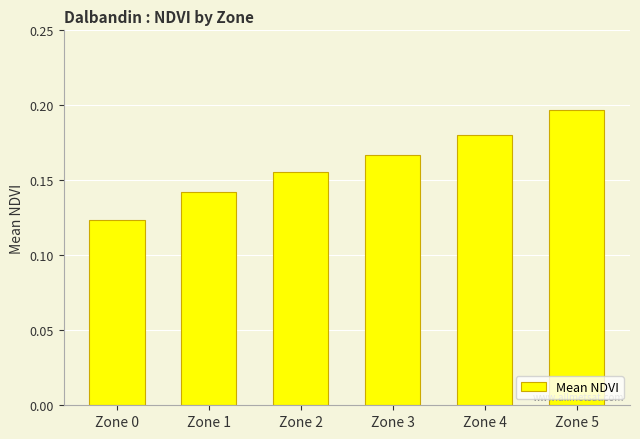

The chart shows a value of 0.0 at Zone 2. True or false?

False